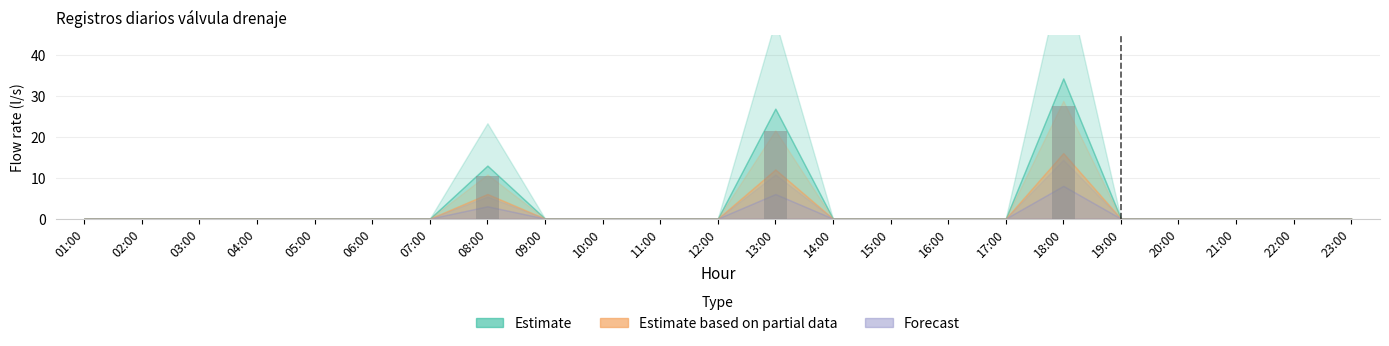

At which category does the chart reach its peak across all series?

18:00